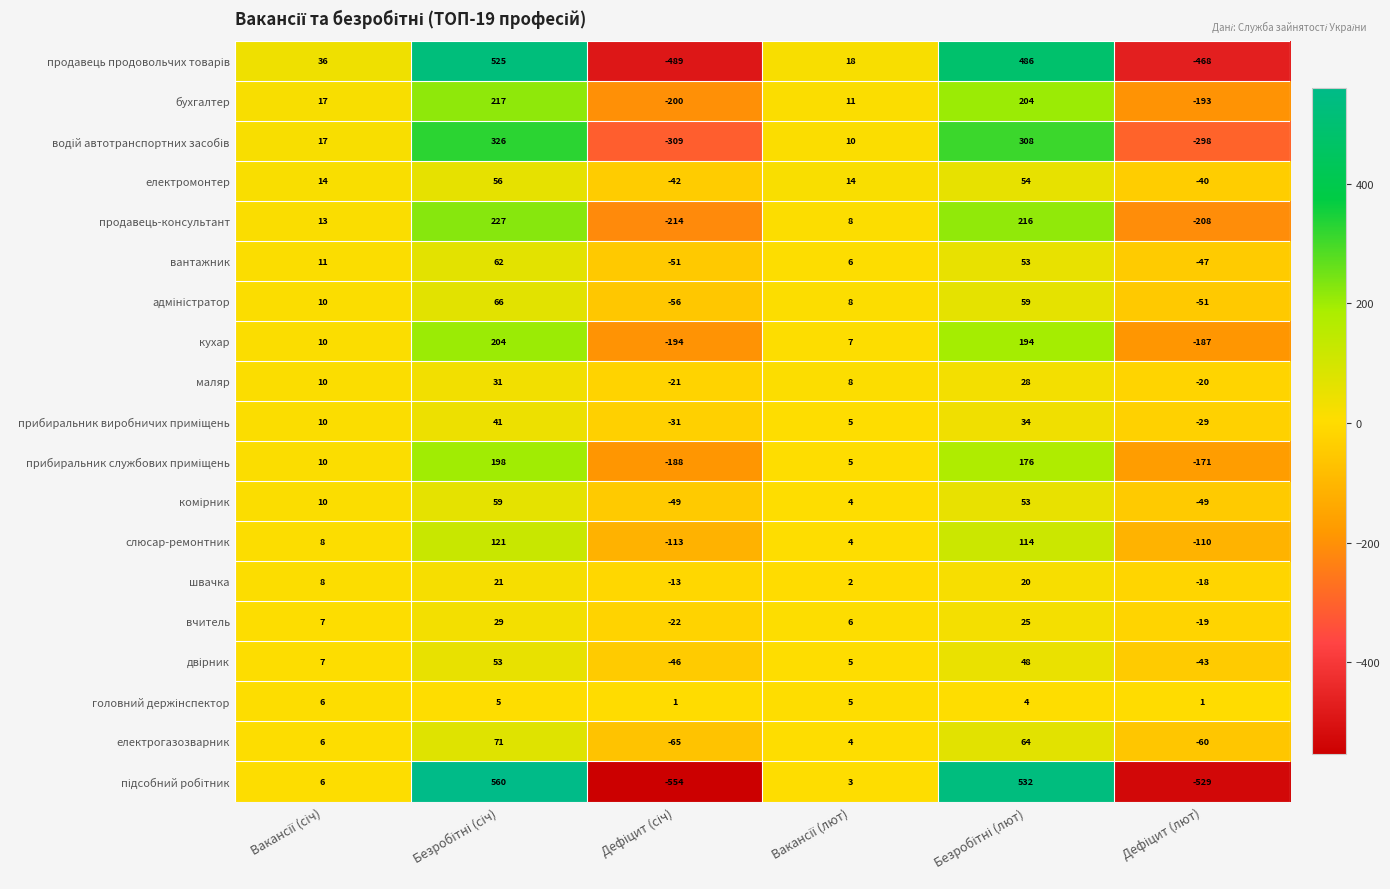

How many data points does each series have?

6